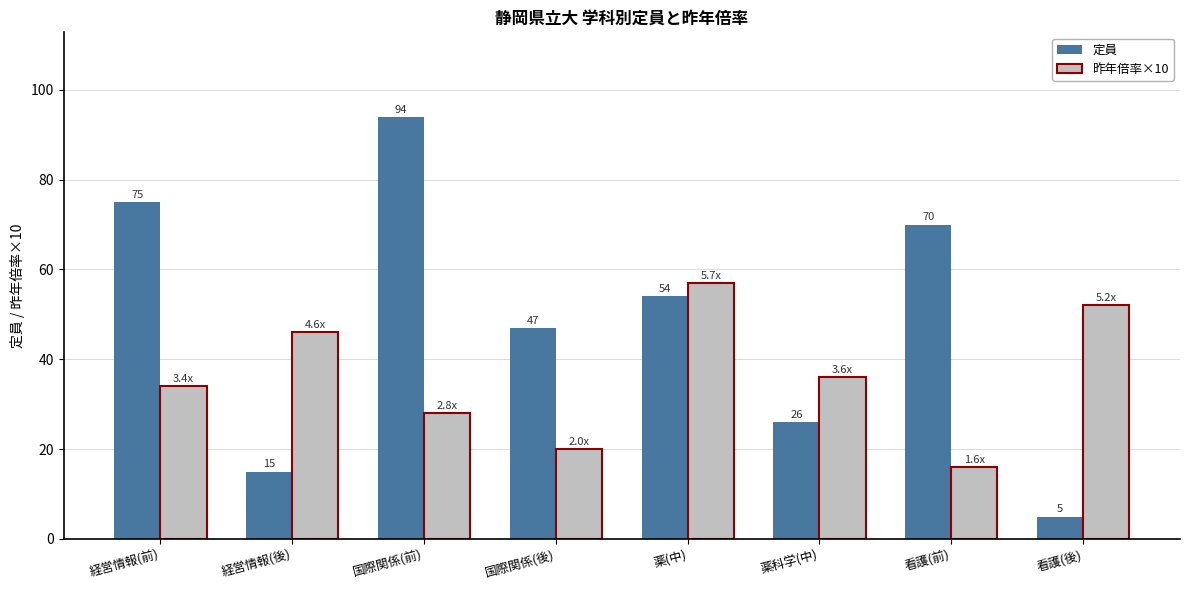

What is the difference between the maximum and second lowest values in the 昨年倍率×10 series?

37